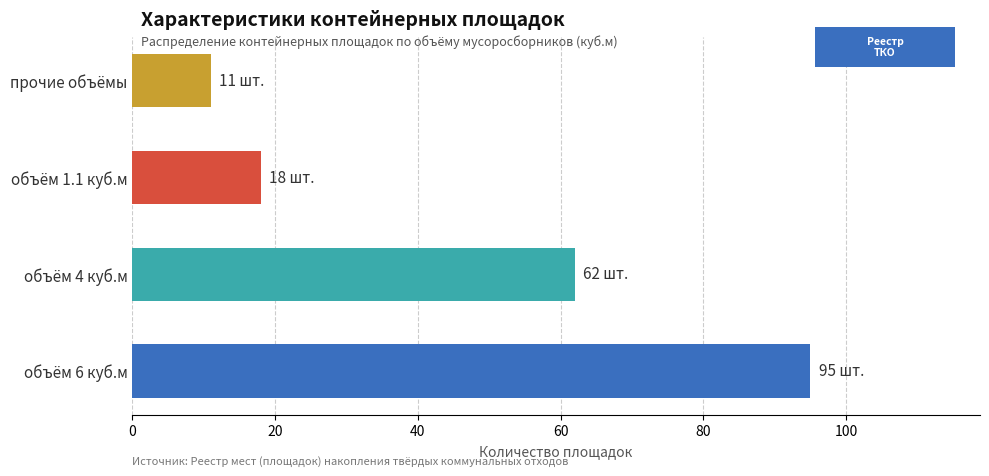

What is the sum of all values?

186